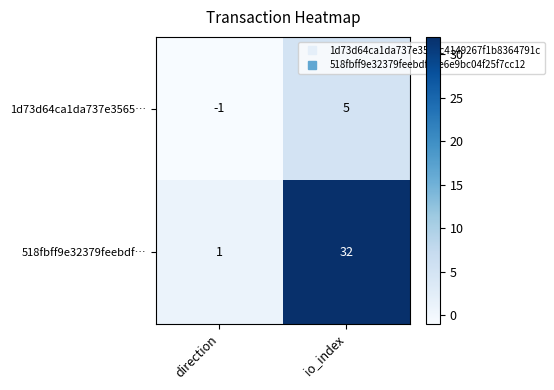

What is the total value across all series at io_index?

37